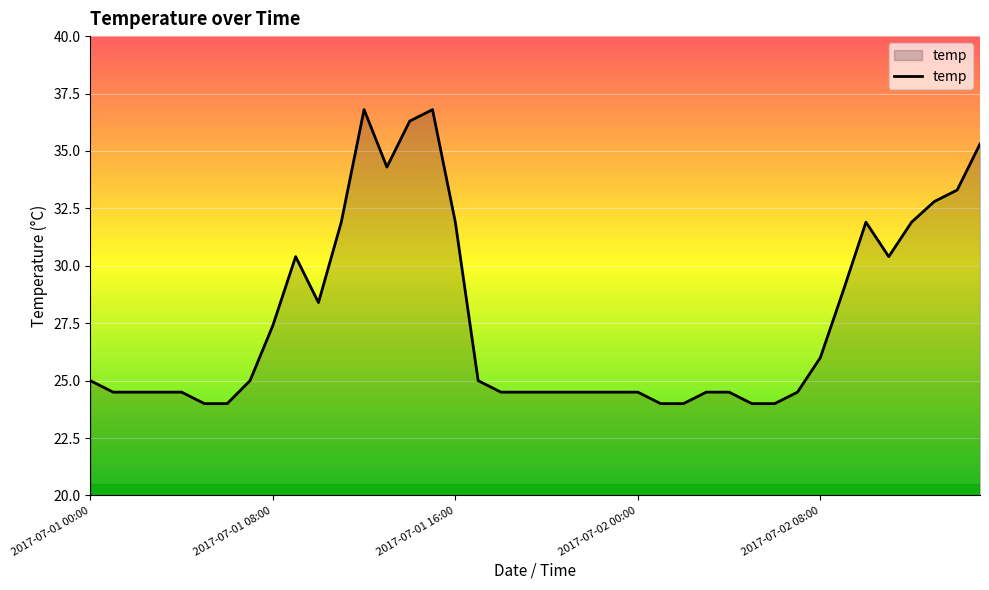

What is the difference between the maximum and minimum values?

12.8